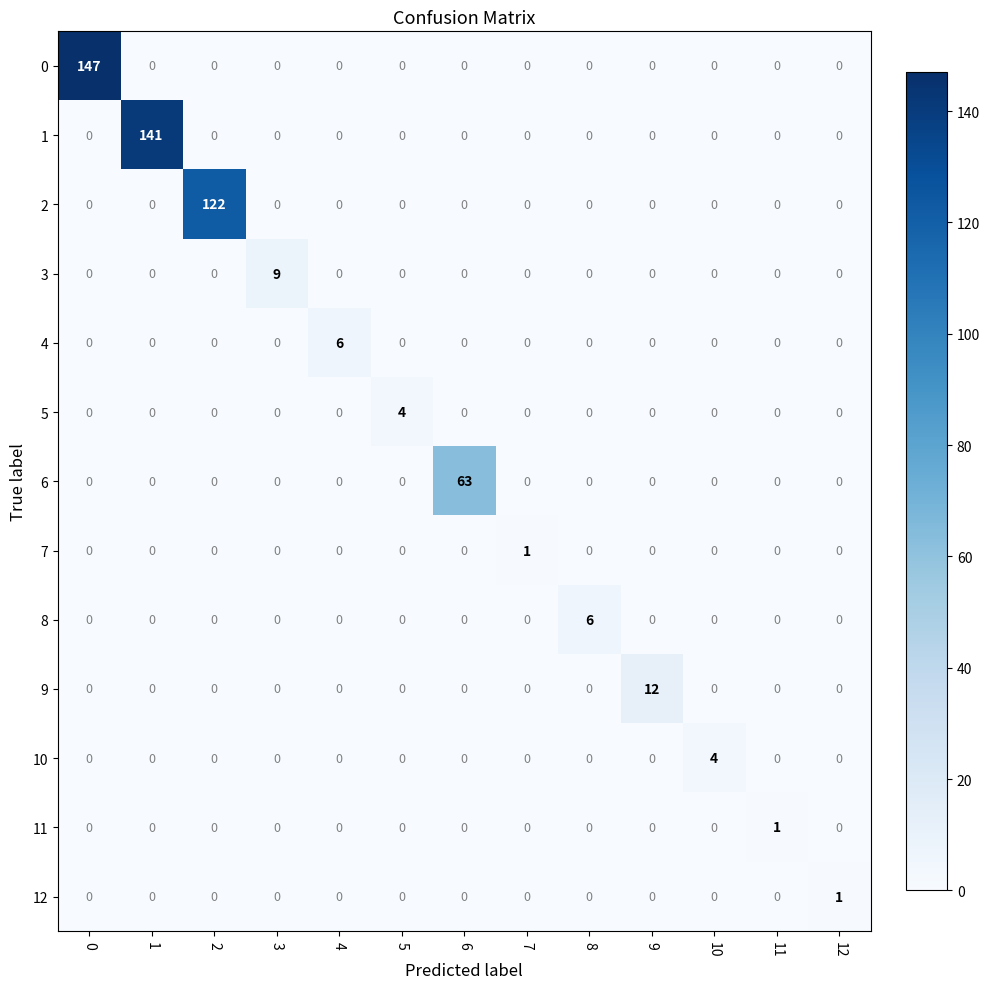

At how many categories does at least one series exceed 7?

6